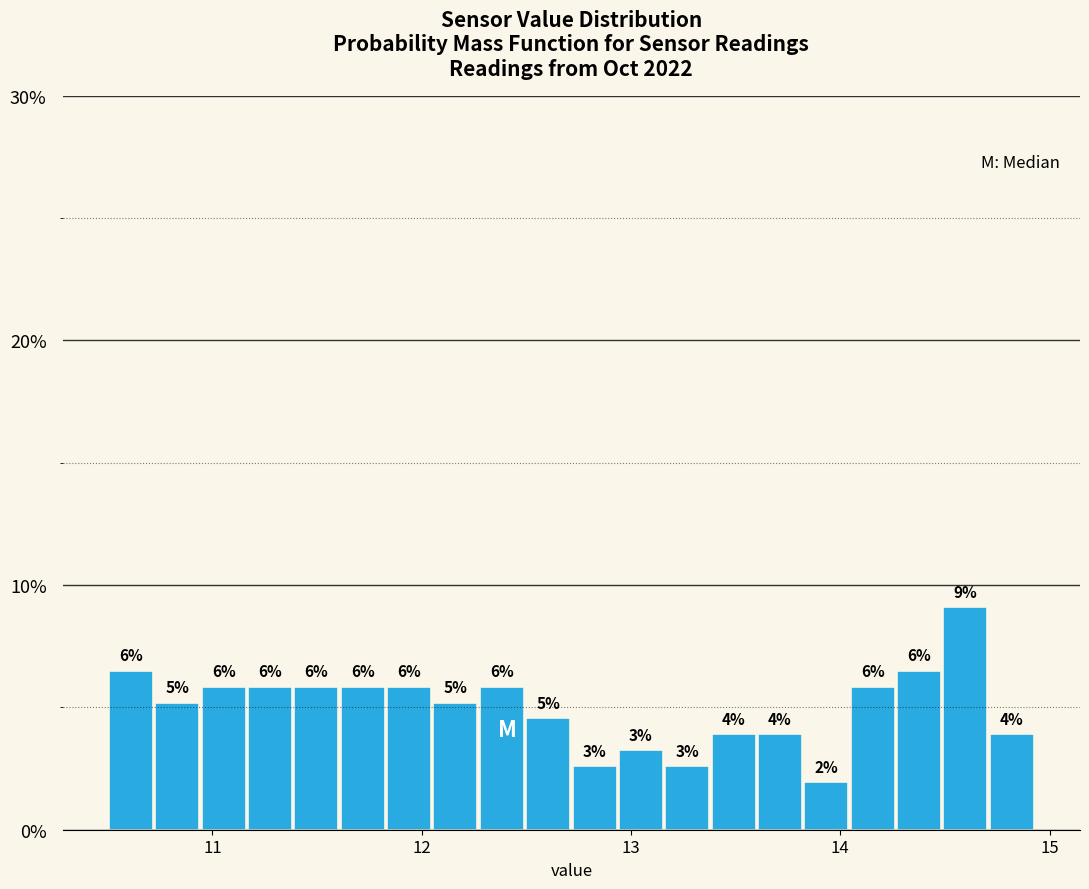

Read against the x-axis, roughly where is the centre of the tallest bar?

14.6